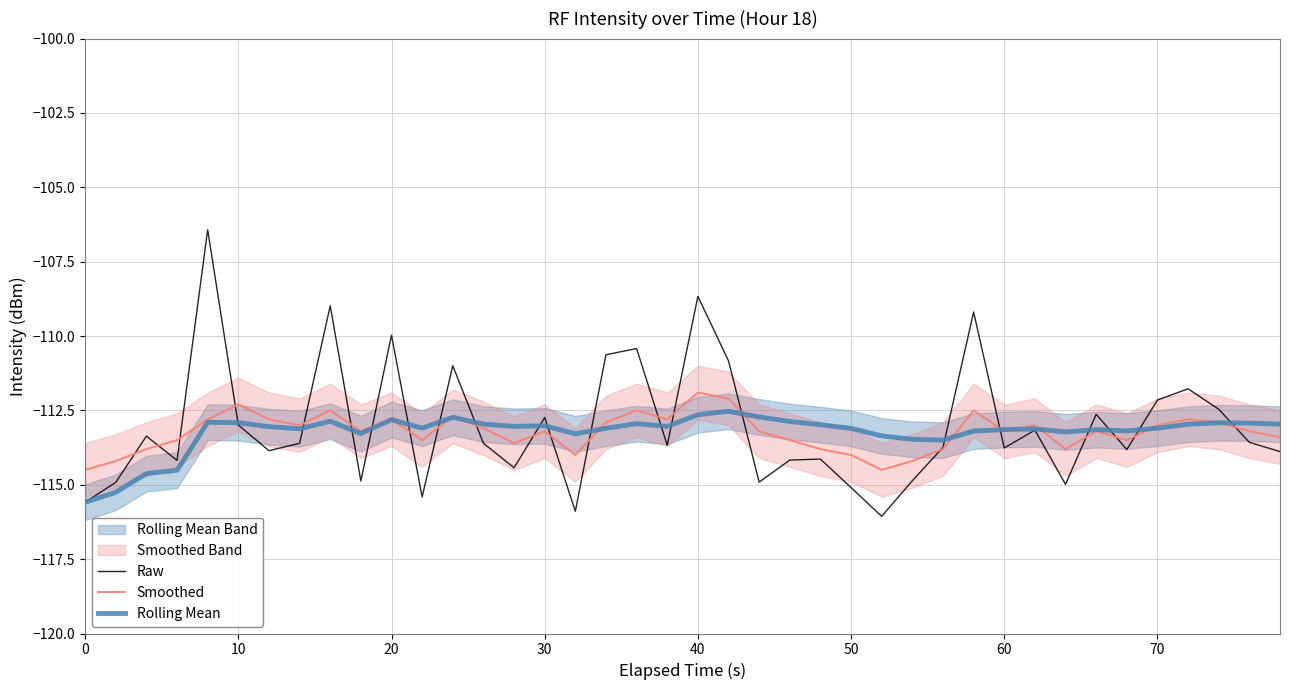

What is the value of the Rolling Mean point at the 15th from the left?

-113.0